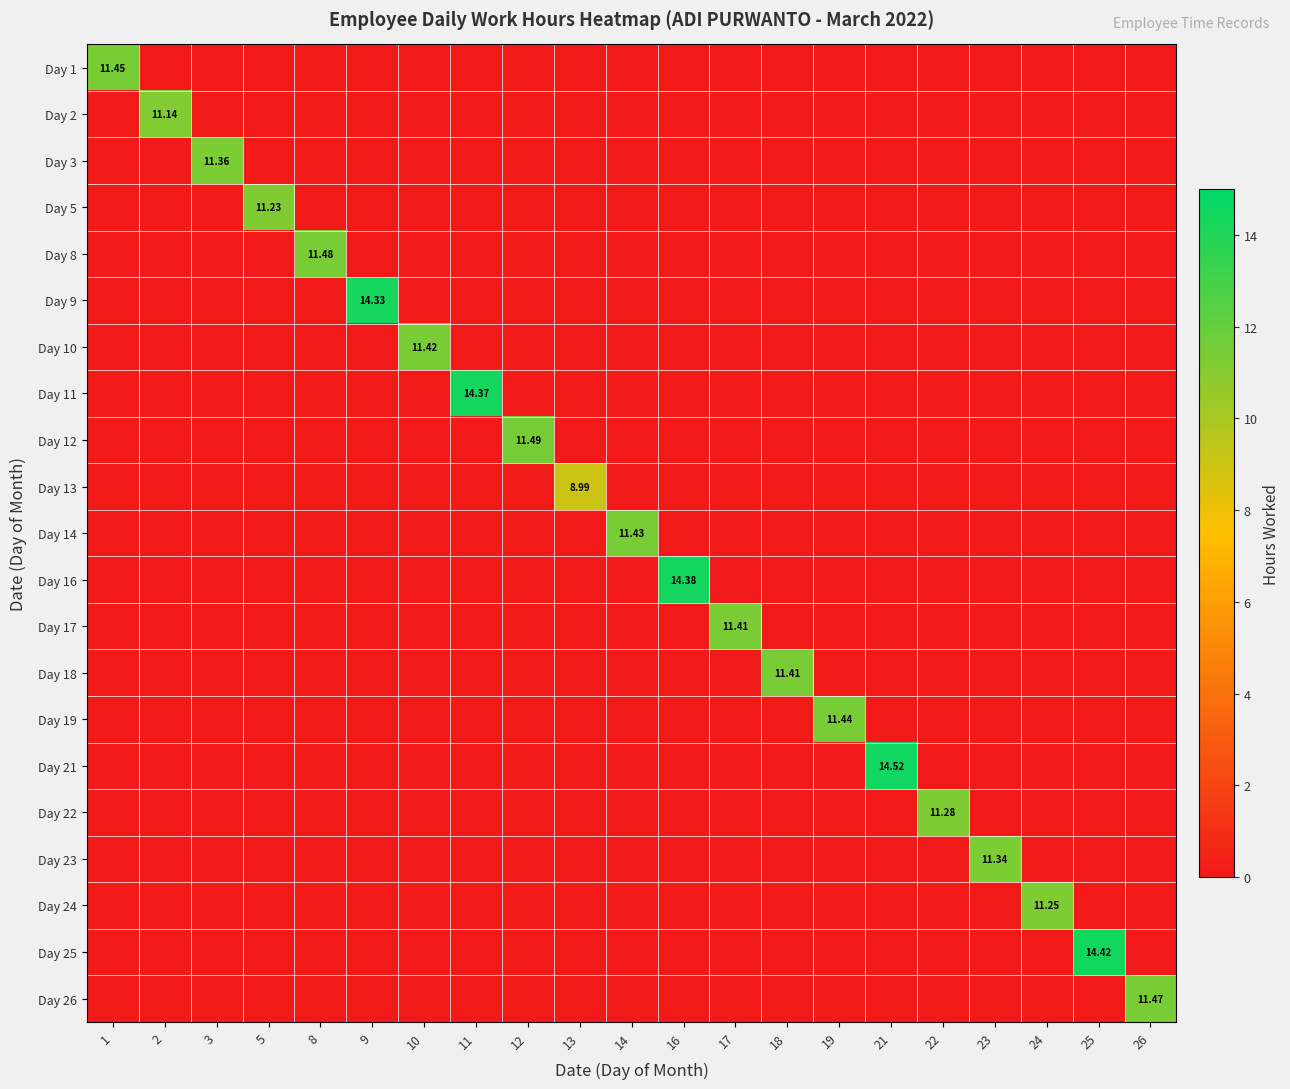

Rank the series at 11 from lowest to highest value.

Day 1, Day 2, Day 3, Day 5, Day 8, Day 9, Day 10, Day 12, Day 13, Day 14, Day 16, Day 17, Day 18, Day 19, Day 21, Day 22, Day 23, Day 24, Day 25, Day 26, Day 11